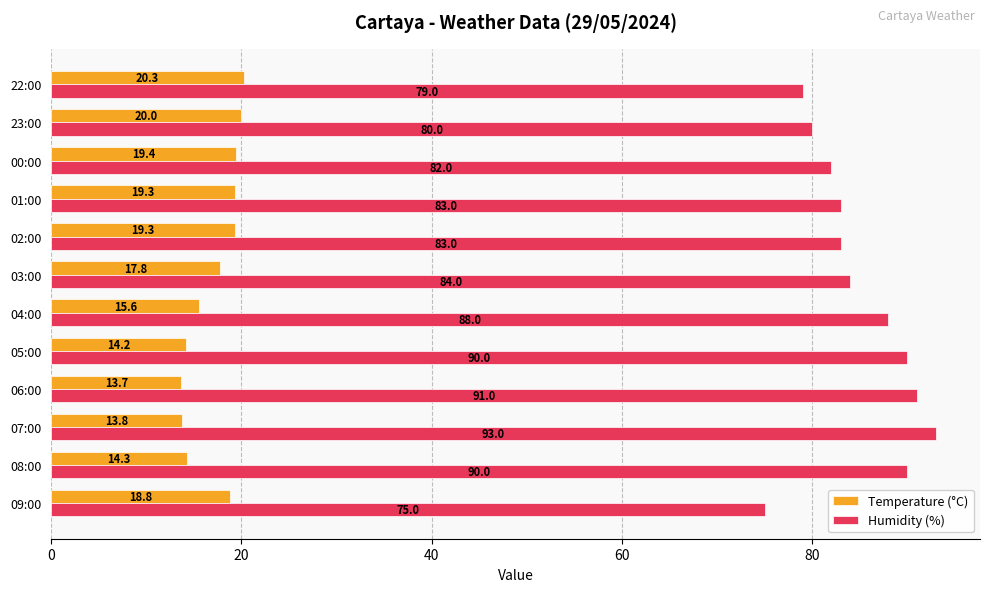

What is the lowest value of the Humidity (%) series?

75.0